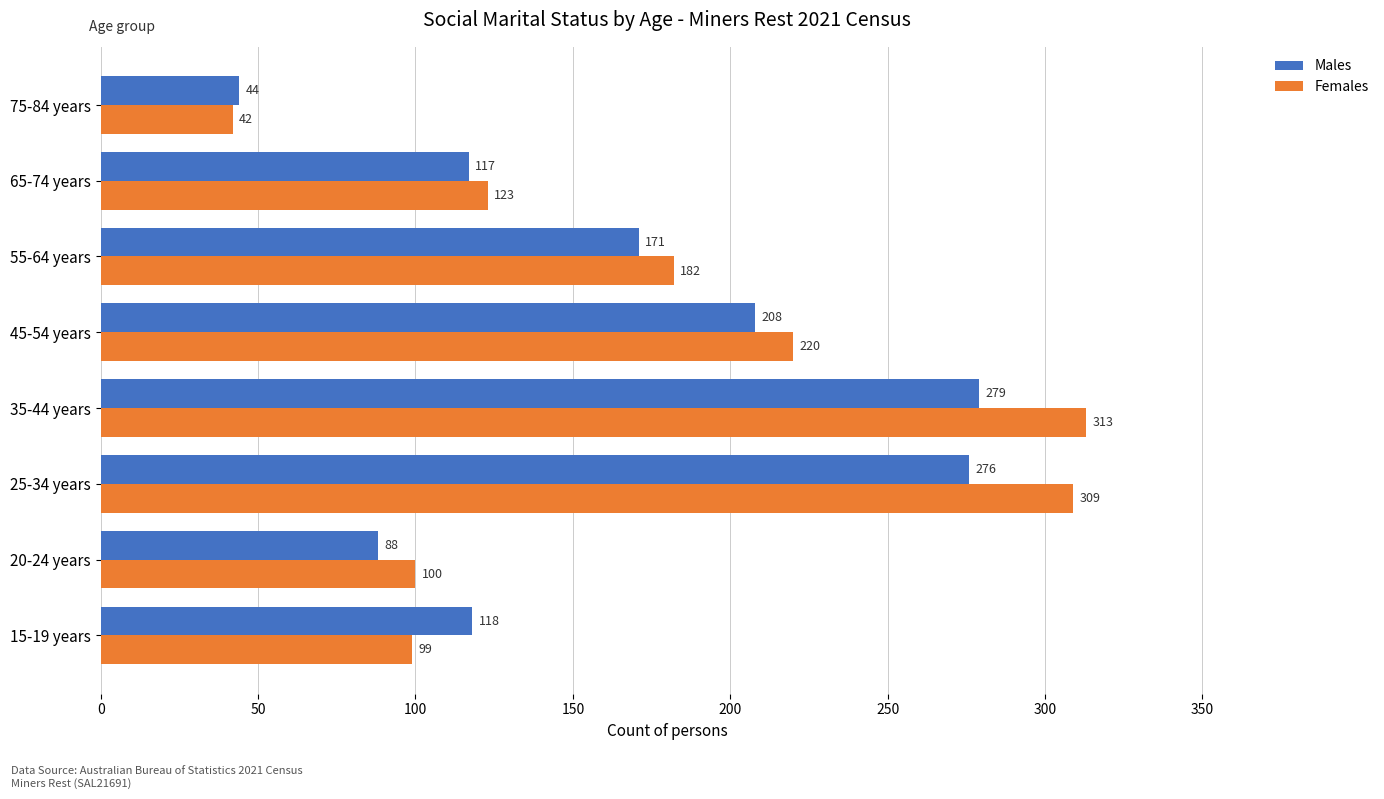

True or false: Females has a value of 42 at 75-84 years.

True